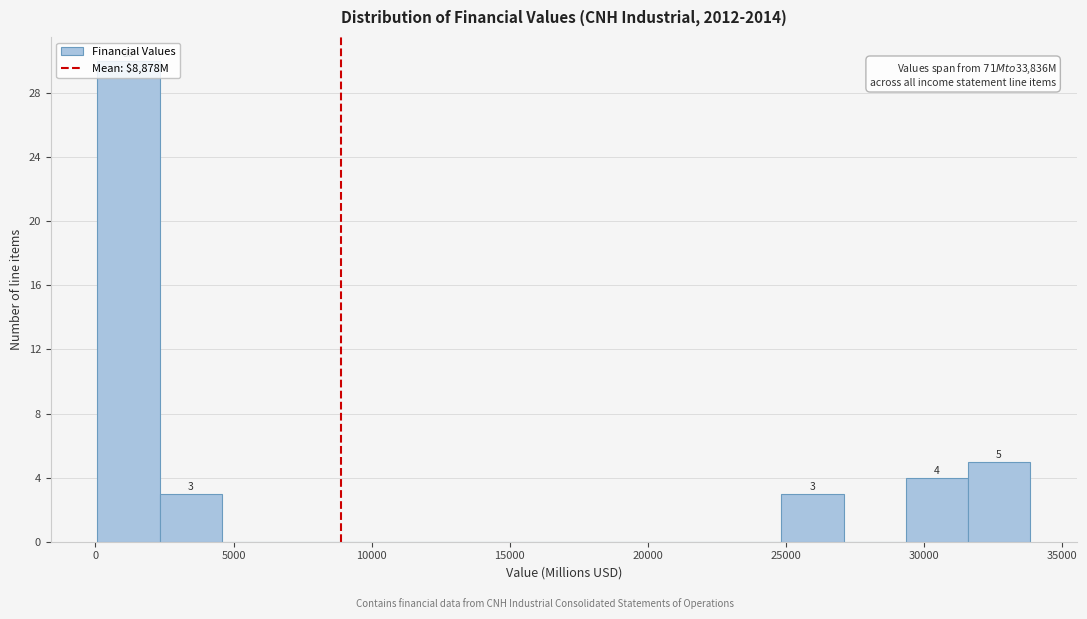

Which range on the x-axis has the tallest bar?

0 to 2500